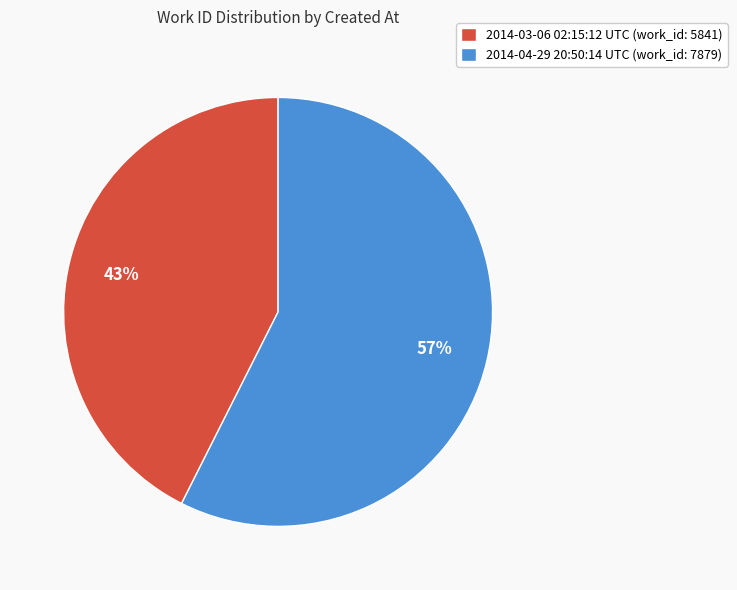

Count the number of slices in the pie.

2